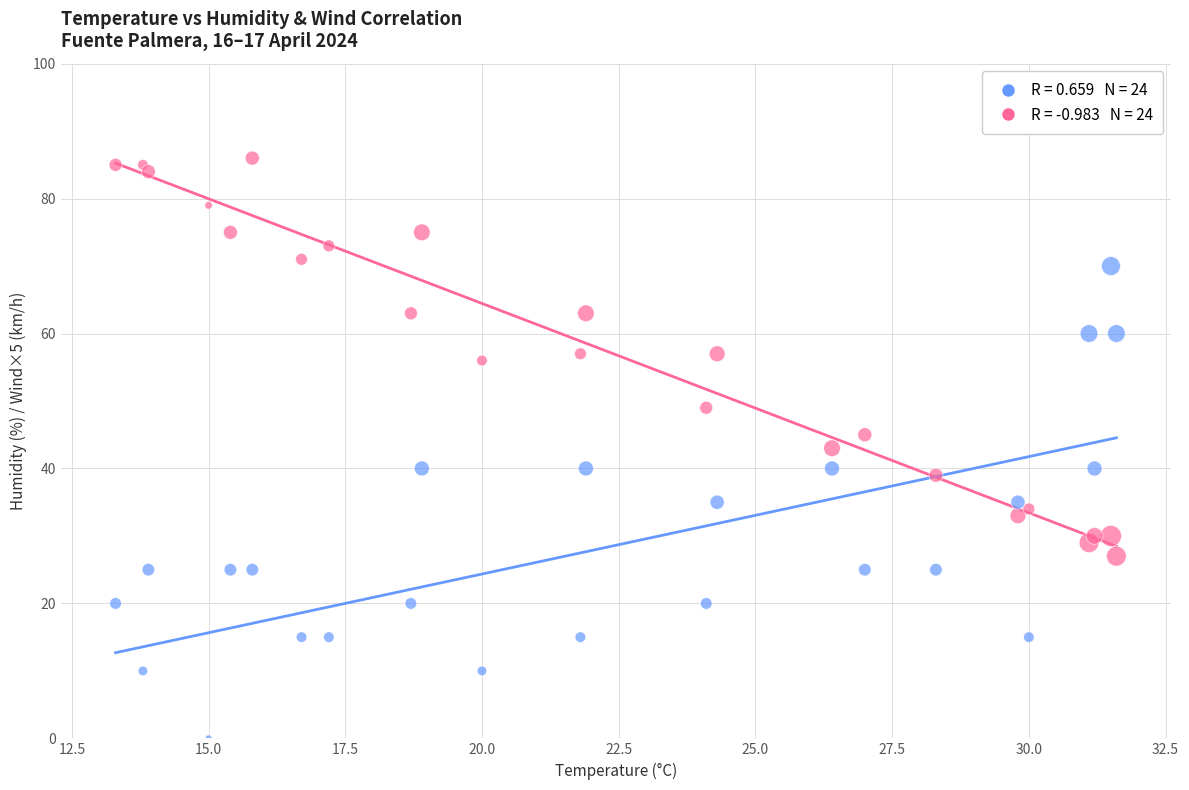

Across all data points, what is the range of Y values (max minus min)?

86